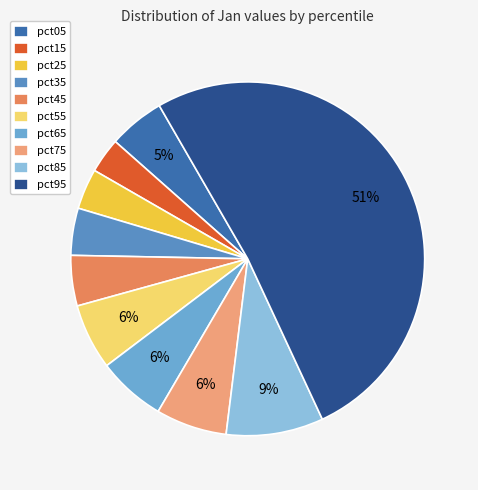

How many slices are in this pie chart?

10